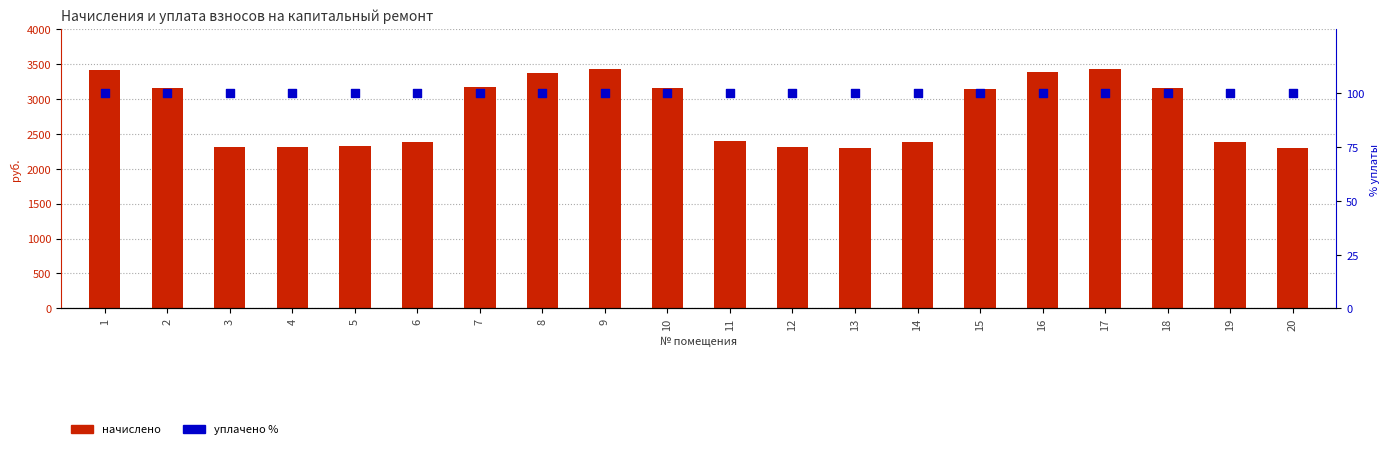

Which series contains the highest Y value?

начислено